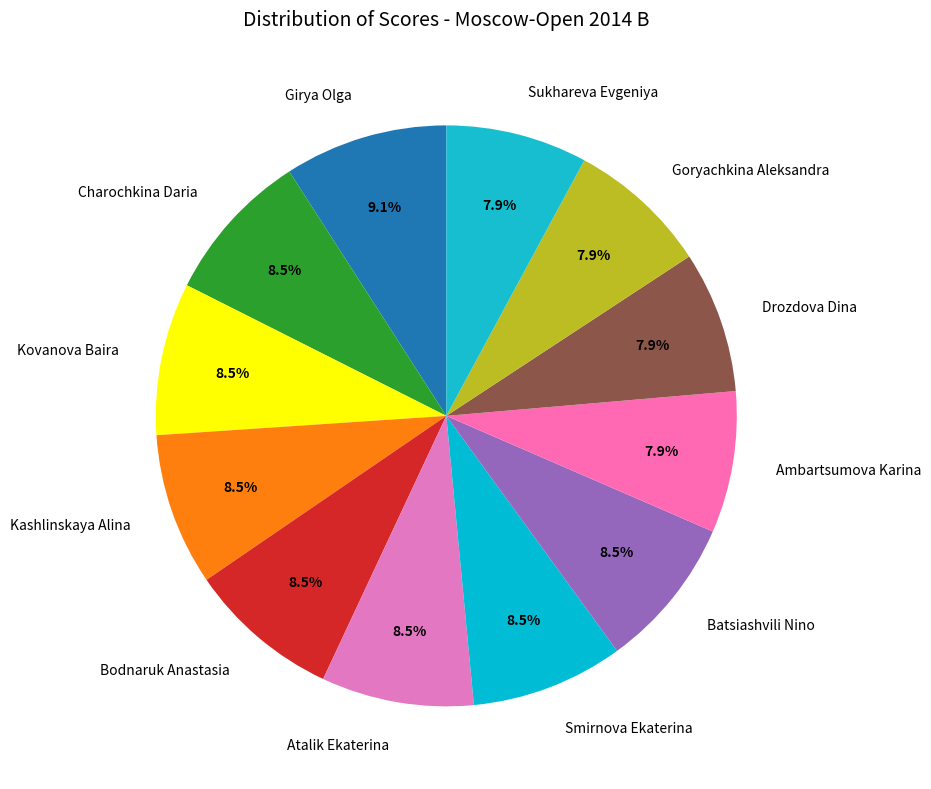

Is it true that Girya Olga is 1% of the pie?

False